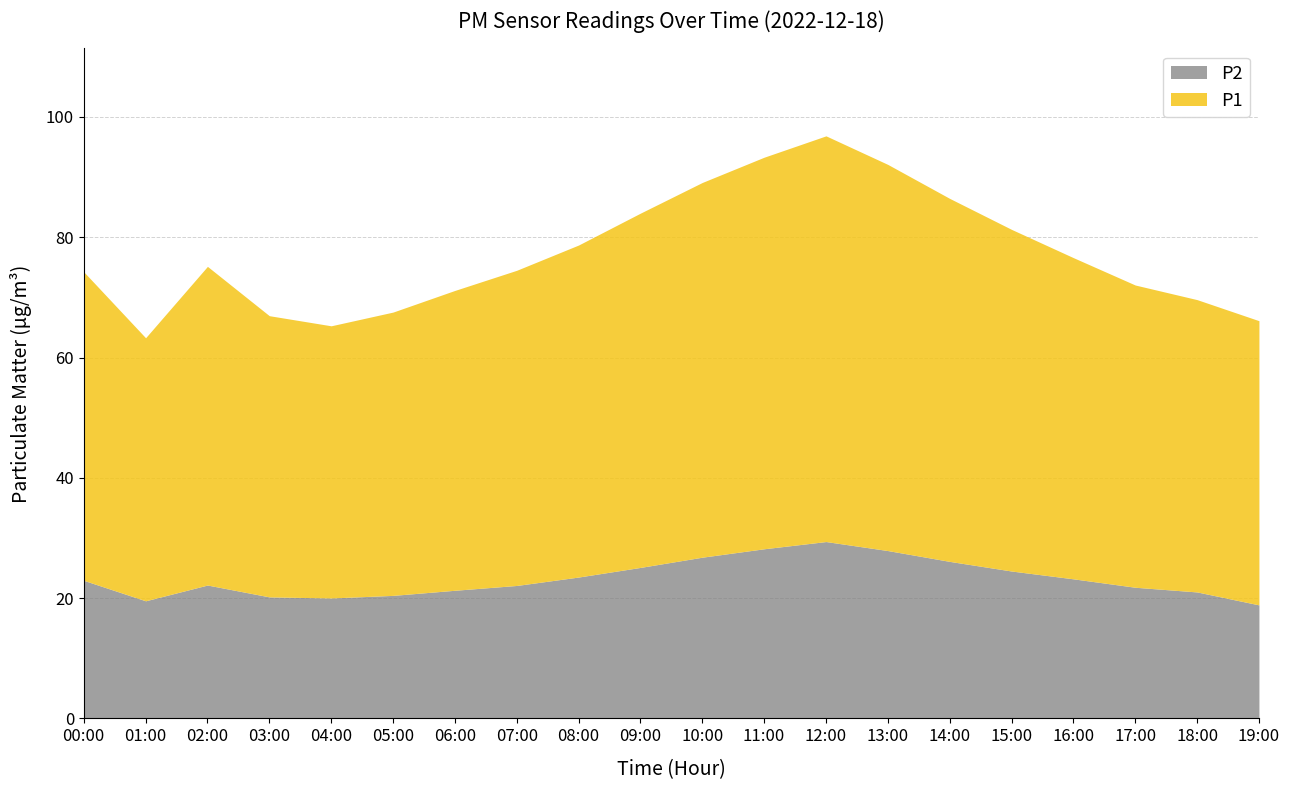

What position from the left is 00:00?

1